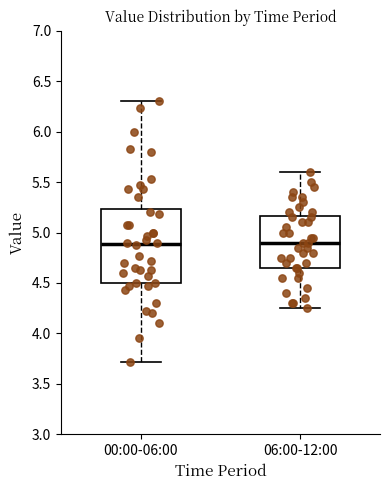

Reading left to right, read every box against the y-axis: the position of its median line, the range the box covers, and the ends of its whiskers. The values are not printed on the chart, so give them approximately, as read against the axis.

00:00-06:00: median 4.90, box 4.50 to 5.25, whiskers 3.70 to 6.30
06:00-12:00: median 4.90, box 4.65 to 5.15, whiskers 4.25 to 5.60